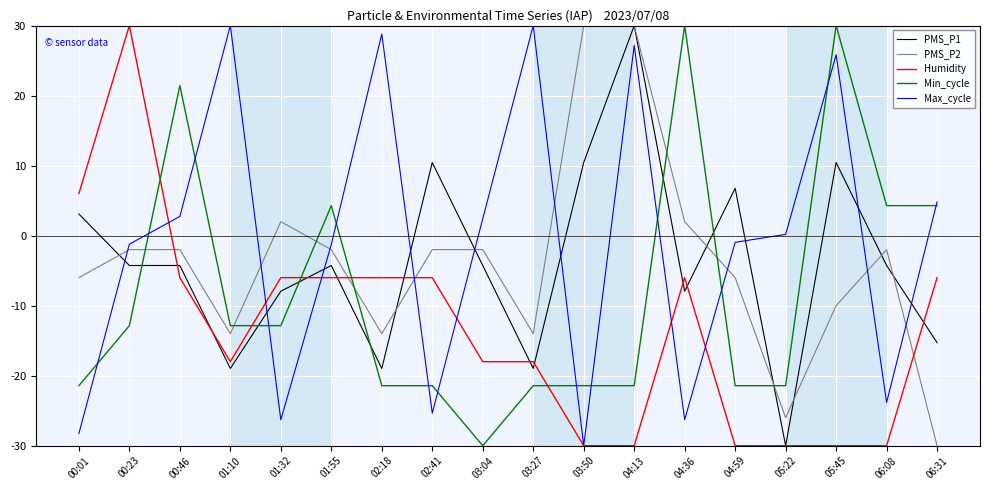

What is the greatest value displayed?

30.0